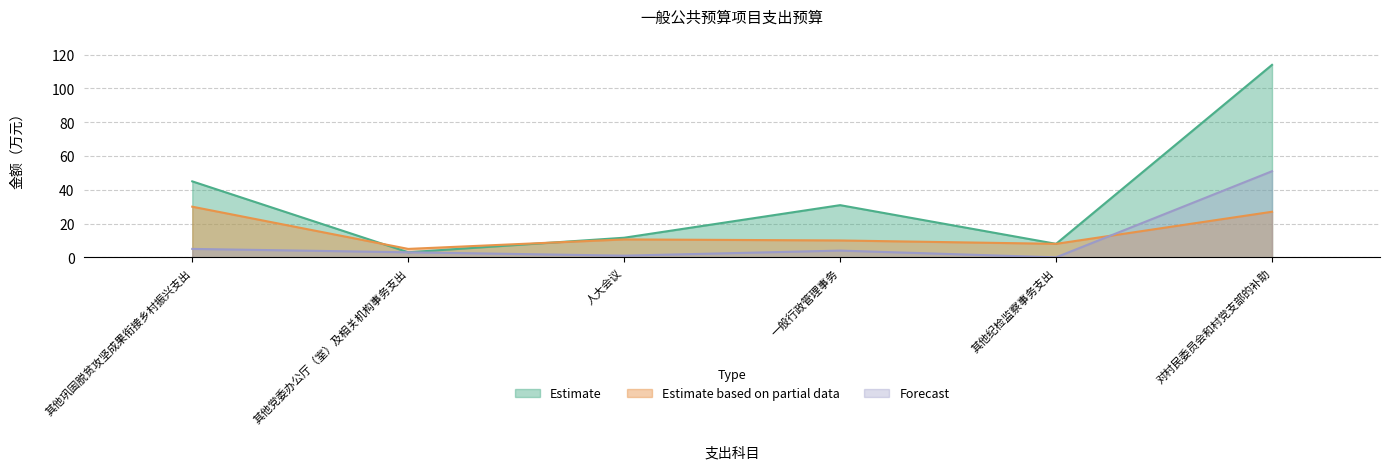

Rank the series by their maximum value, from highest to lowest.

Estimate, Forecast, Estimate based on partial data